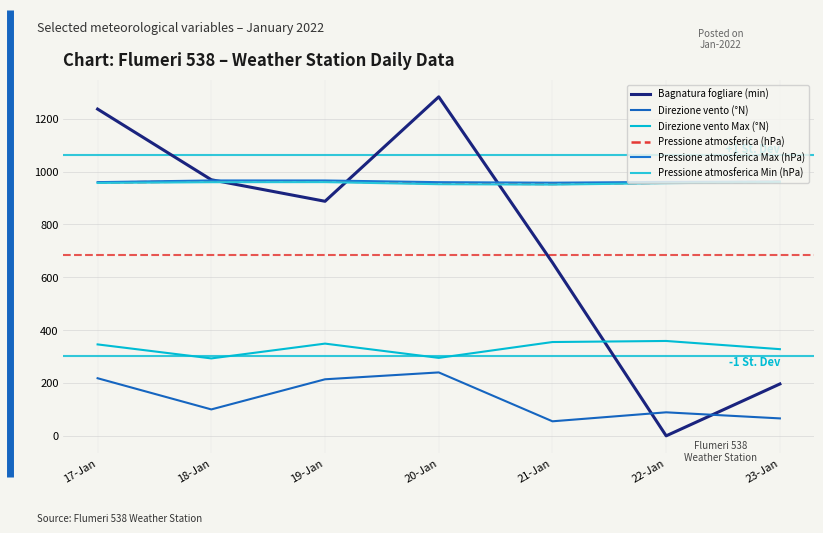

List the series in order of their peak value, highest first.

Bagnatura fogliare (min), Pressione atmosferica Max (hPa), Pressione atmosferica (hPa), Pressione atmosferica Min (hPa), Direzione vento Max (°N), Direzione vento (°N)